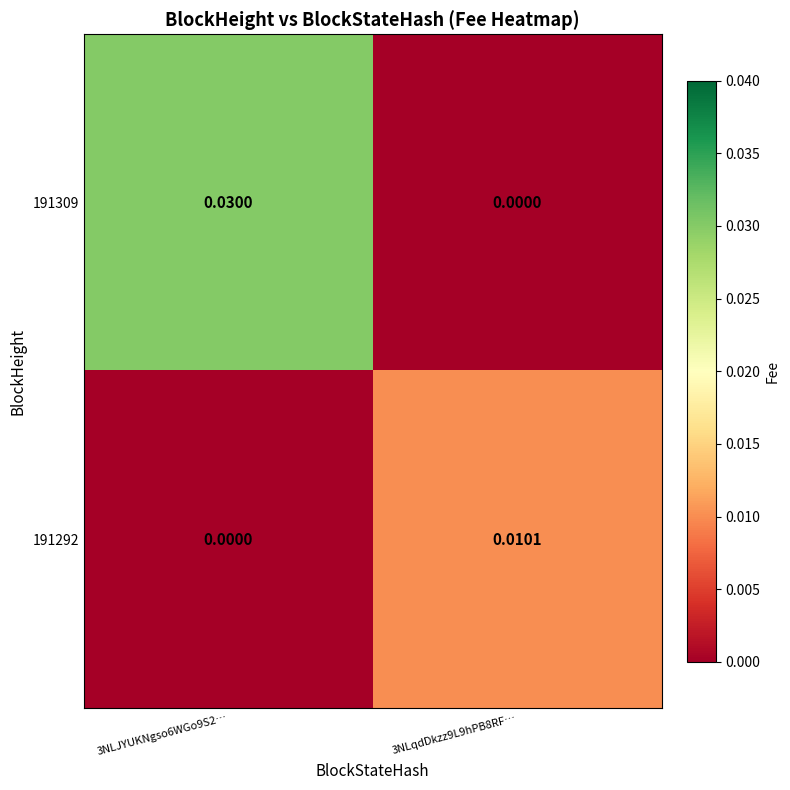

Is the value of 191292 at 3NLqdDkzz9L9hPB8RF… greater than the value of 191309 at 3NLJYUKNgso6WGo9S2…?

No